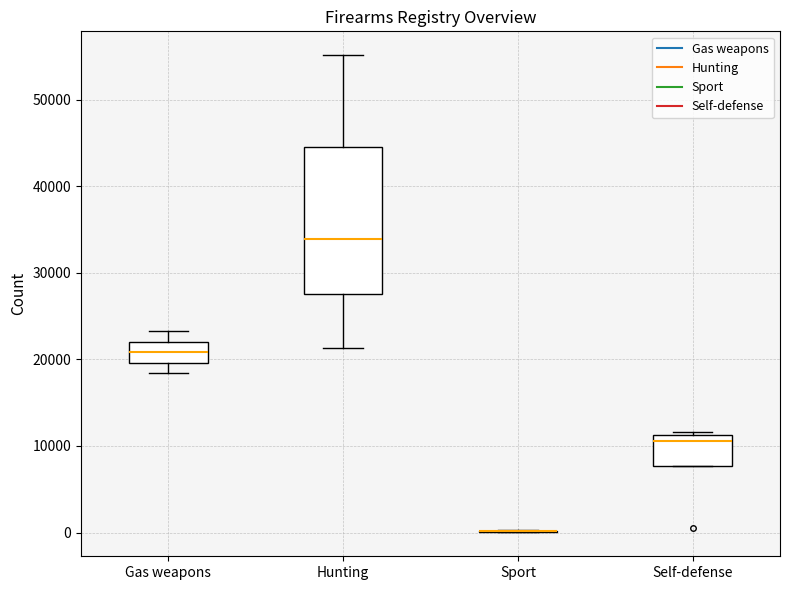

Reading left to right, transcribe this box plot: for each box, give where its median line is, the range the box spans, and where its two whiskers end, as read against the y-axis. The values are not printed on the chart, so give them approximately, as read against the axis.

Gas weapons: median 21000, box 20000 to 22000, whiskers 18000 to 23000
Hunting: median 34000, box 28000 to 45000, whiskers 21000 to 55000
Sport: box collapsed to a line at 0, whiskers 0 to 0
Self-defense: median 11000 (just below the box's upper edge), box 8000 to 11000, whiskers 8000 to 12000